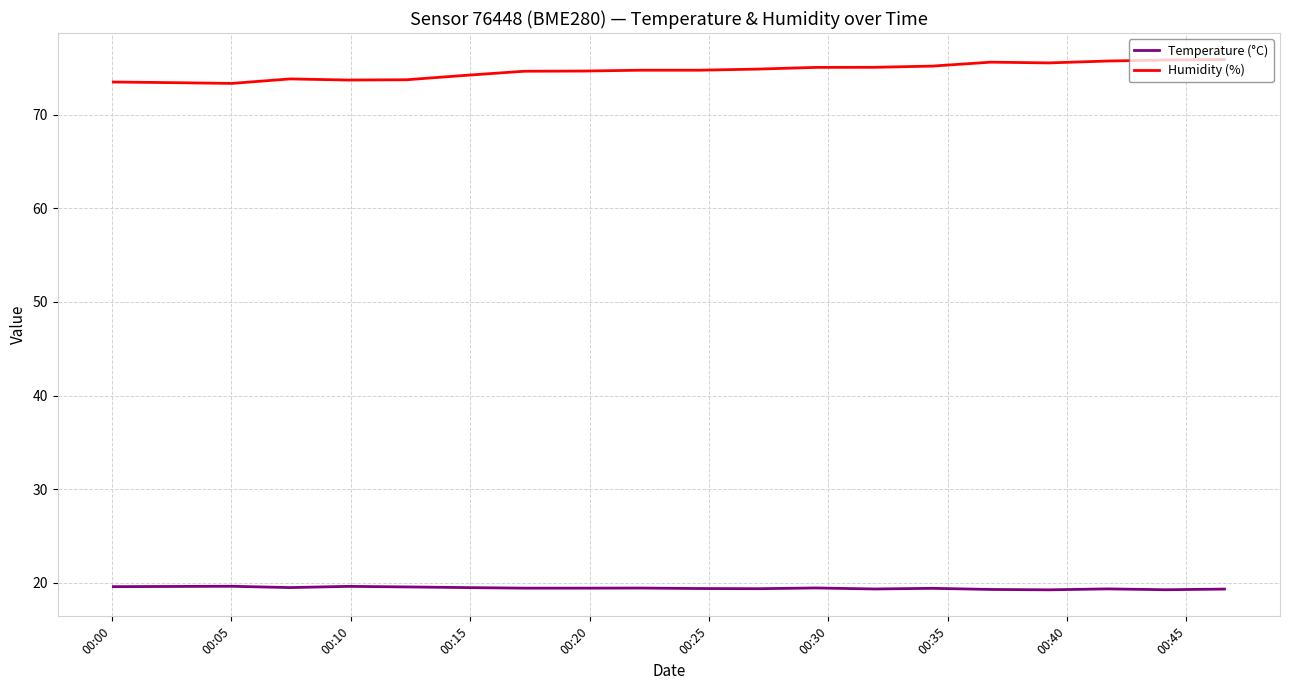

True or false: Humidity (%) and Temperature (°C) cross at least once.

False